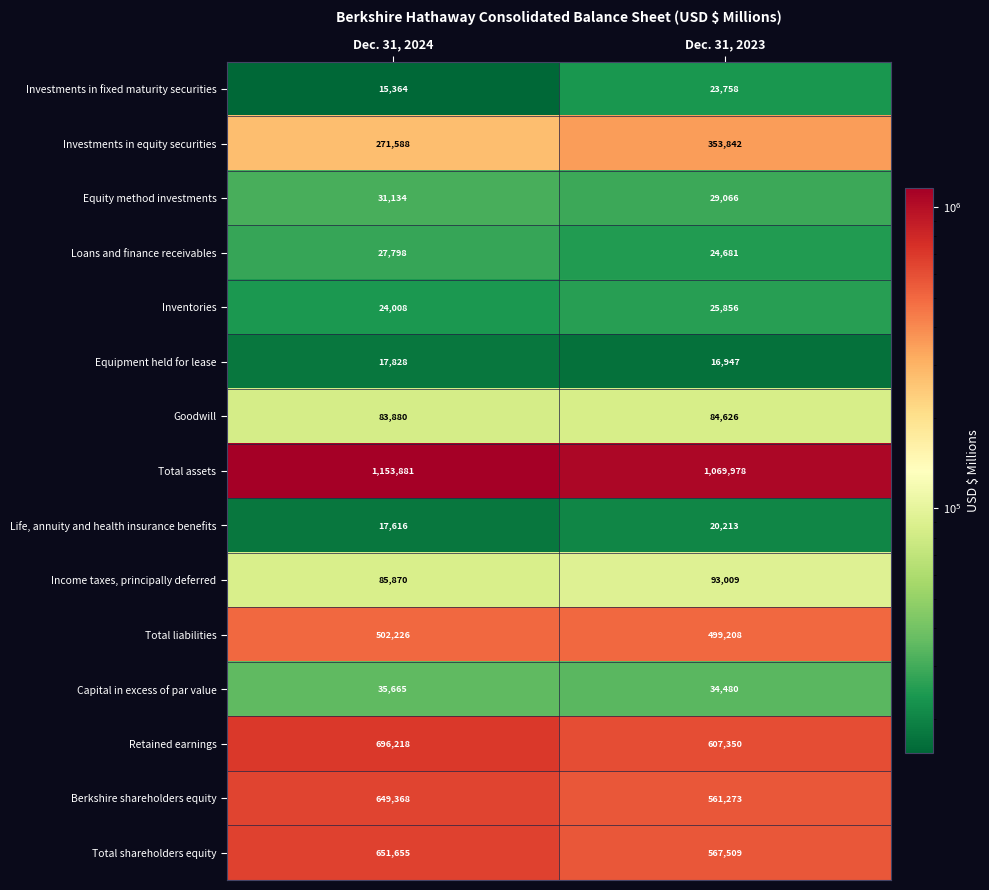

What is the total value across all series at Dec. 31, 2023?

4011796